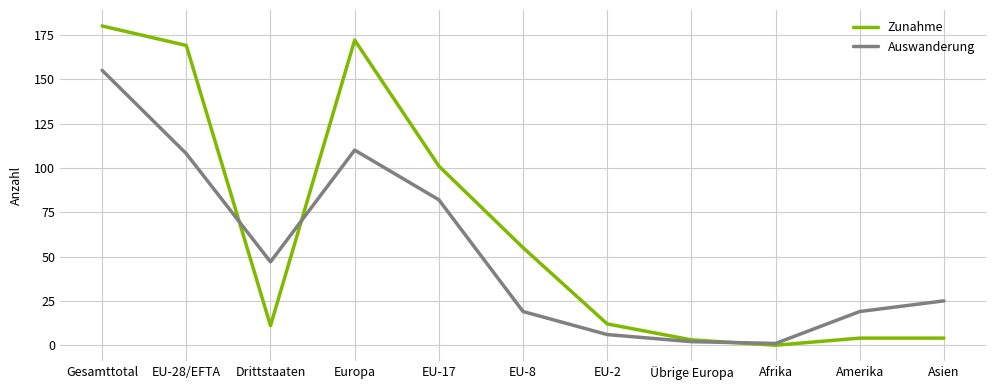

What position from the left is Amerika?

10